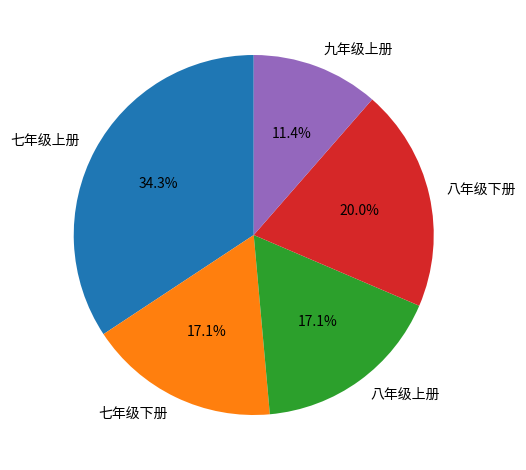

True or false: 七年级上册 accounts for 34% of the total.

True